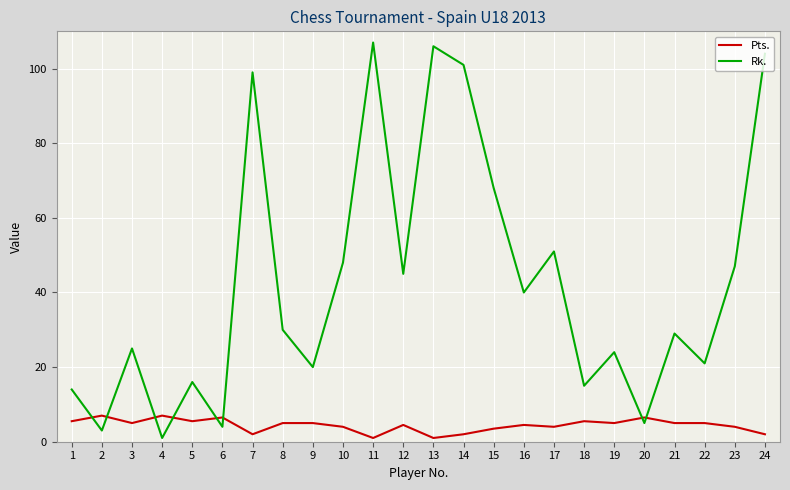

Reading left to right, extract all data points from this chart.

Pts.: 1=5.5	2=7.0	3=5.0	4=7.0	5=5.5	6=6.5	7=2.0	8=5.0	9=5.0	10=4.0	11=1.0	12=4.5	13=1.0	14=2.0	15=3.5	16=4.5	17=4.0	18=5.5	19=5.0	20=6.5	21=5.0	22=5.0	23=4.0	24=2.0
Rk.: 1=14.0	2=3.0	3=25.0	4=1.0	5=16.0	6=4.0	7=99.0	8=30.0	9=20.0	10=48.0	11=107.0	12=45.0	13=106.0	14=101.0	15=68.0	16=40.0	17=51.0	18=15.0	19=24.0	20=5.0	21=29.0	22=21.0	23=47.0	24=104.0